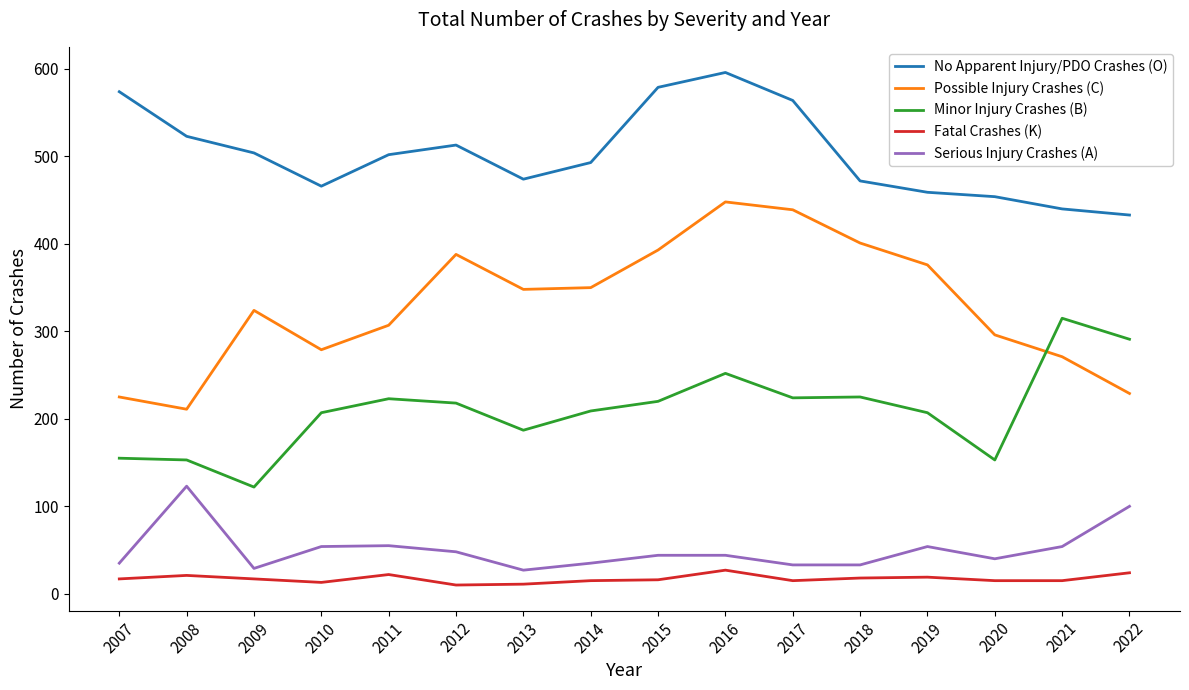

At which category is the sum across all series the highest?

2016